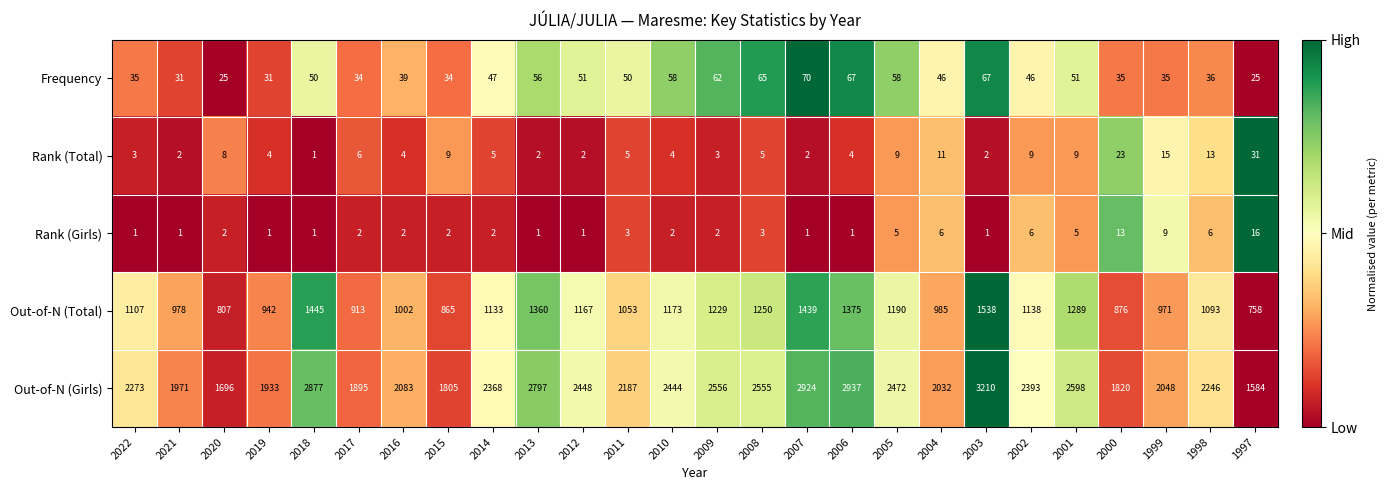

What is the total value across all series at 2004?

3080